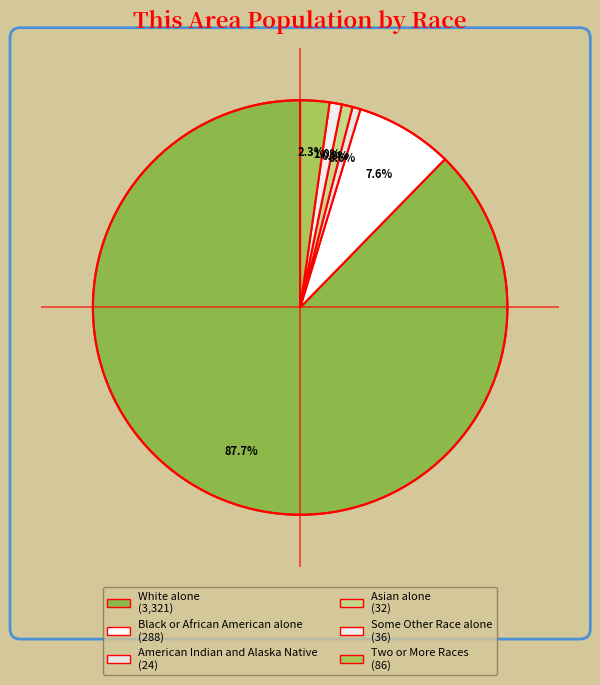

To the nearest percent, what is the combined percentage of White alone and Black or African American alone?

95%